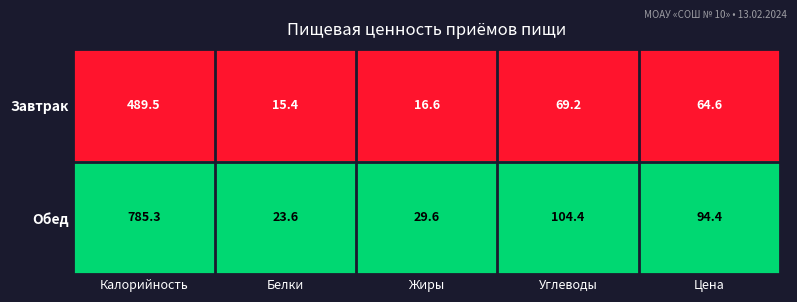

At which label is Завтрак closest to 252?

Углеводы